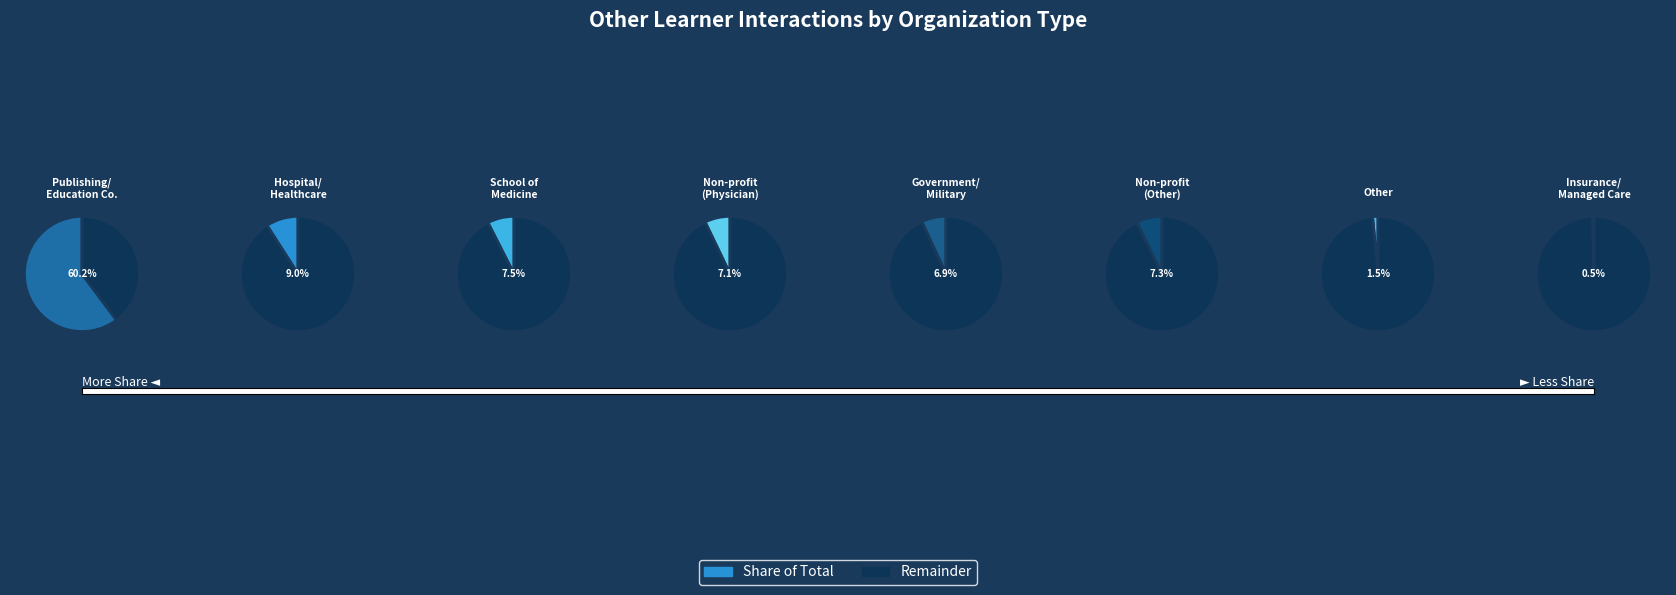

What is the largest slice in the pie chart?

Publishing/ education company